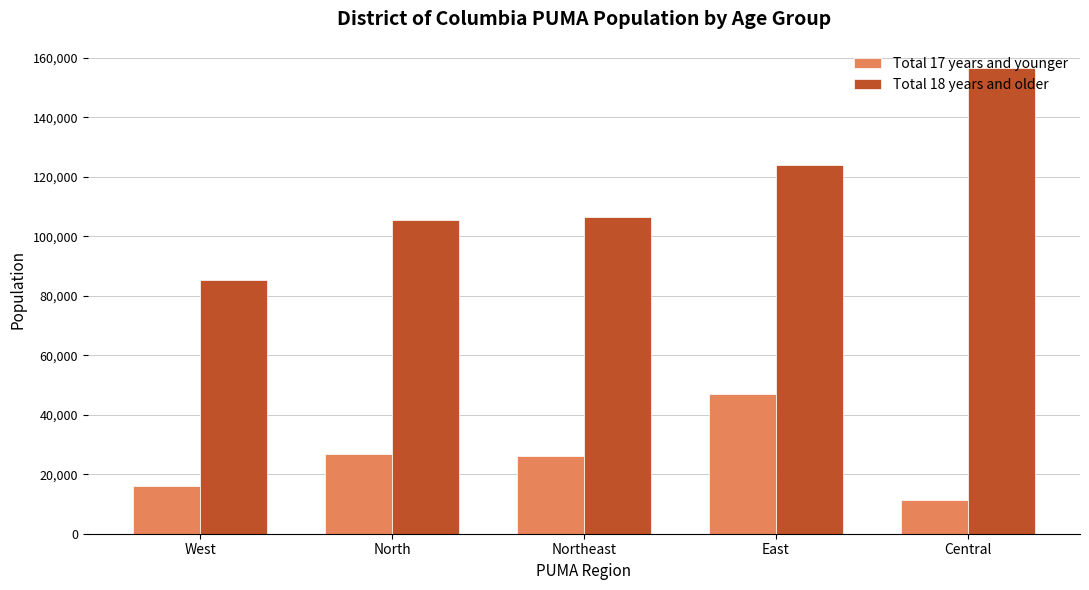

Which series has the widest spread of values?

Total 18 years and older